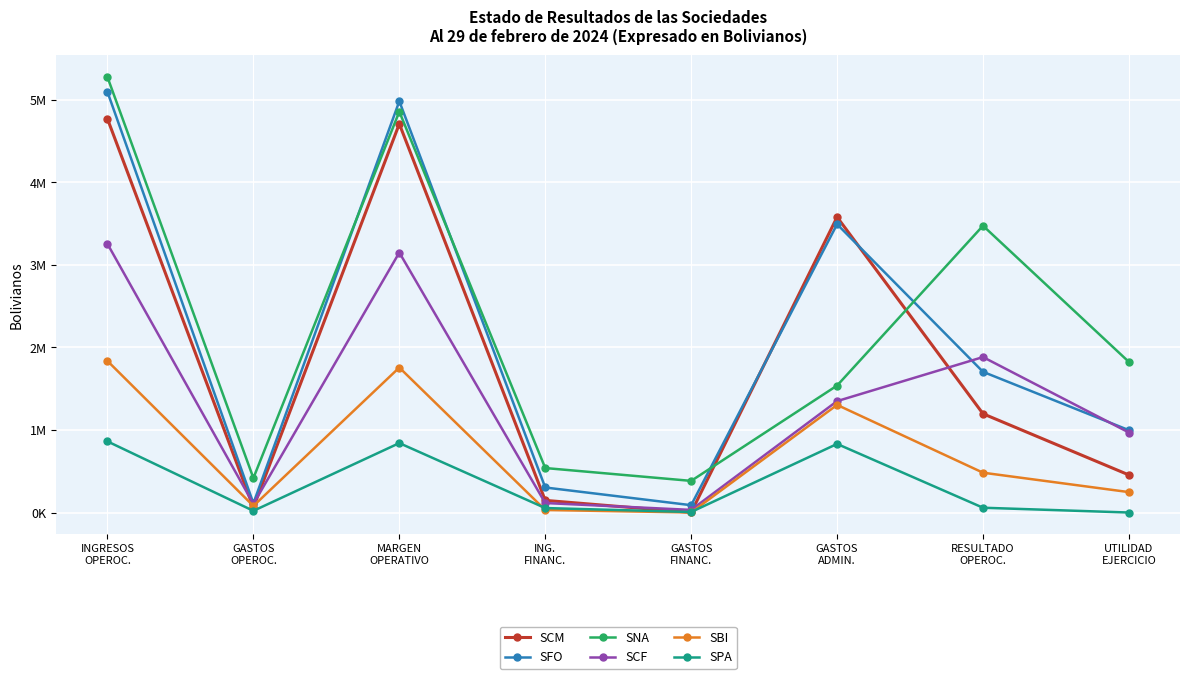

True or false: SPA and SNA cross at least once.

False